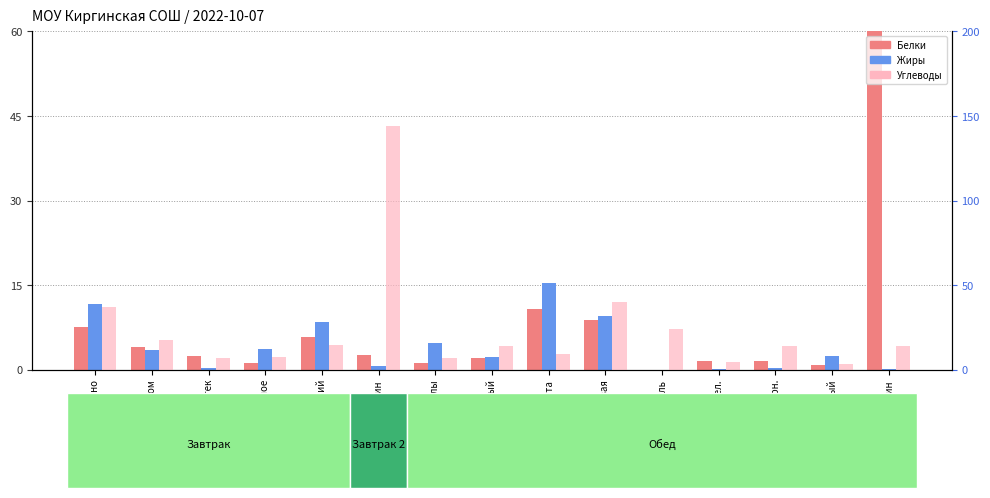

What is the sum of all Жиры values?

63.5